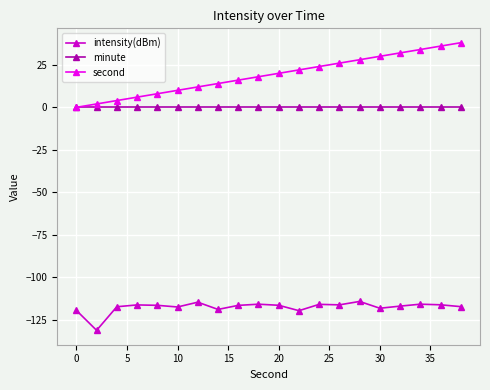

How many data points in second are less than 20?

10